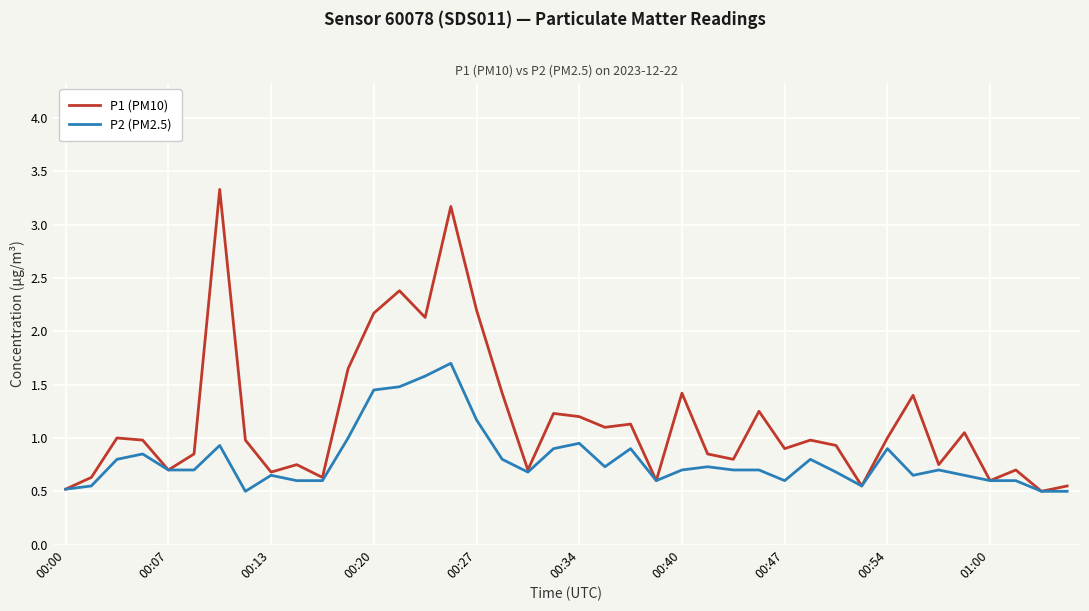

Rank the series by their average value, from lowest to highest.

P2 (PM2.5), P1 (PM10)